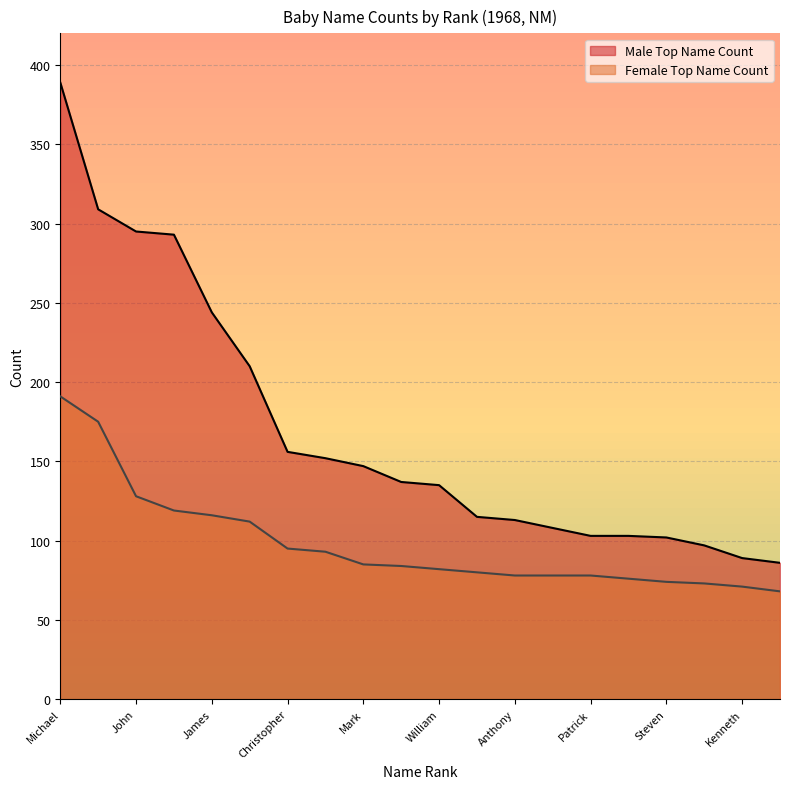

What is the lowest value of the Female Top Name Count series?

68